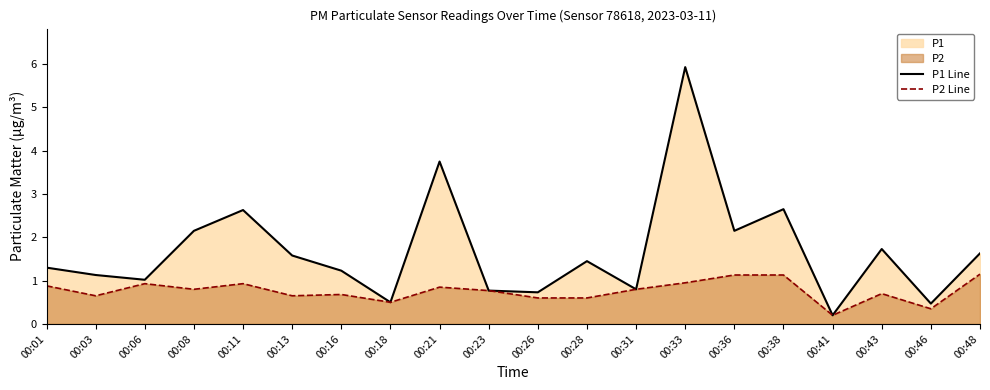

Which label corresponds to the smallest value in the chart?

00:41